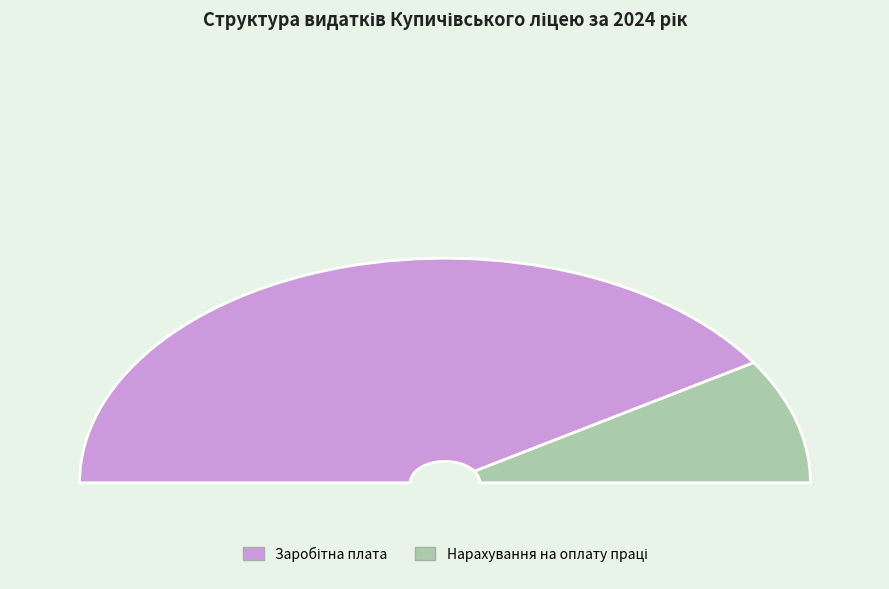

To the nearest percent, what portion does Нарахування на оплату праці represent?

18%